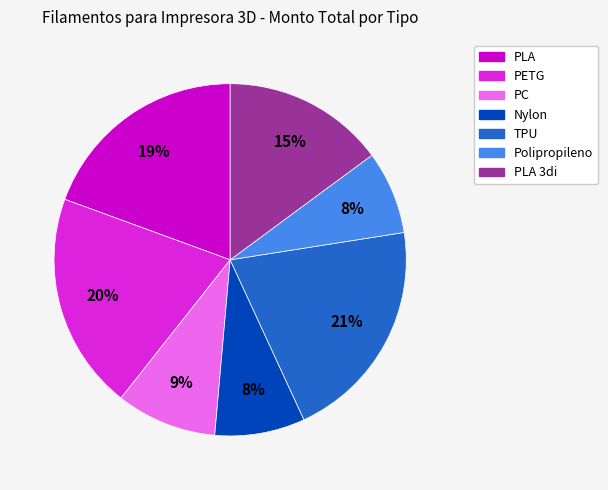

To the nearest percent, what is the average slice percentage?

14%